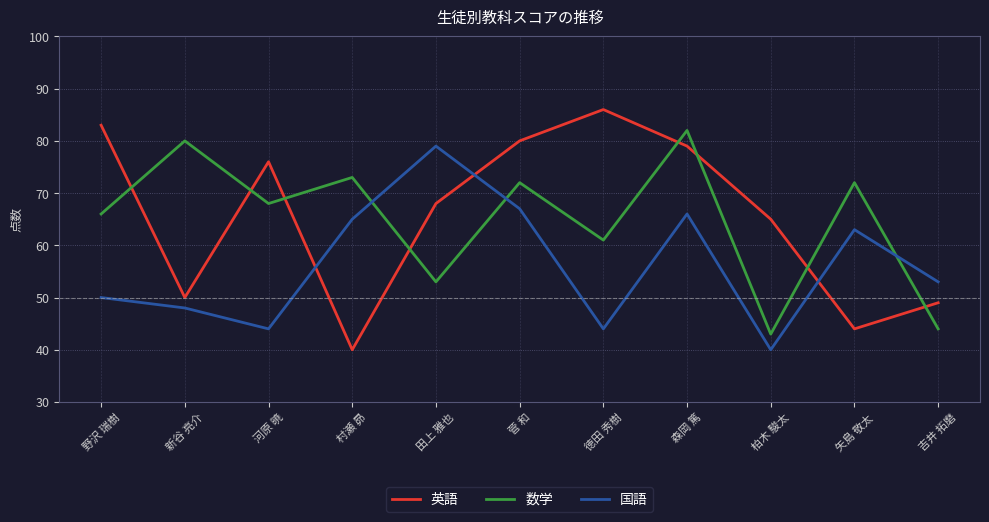

How many times do 数学 and 国語 cross each other?

3